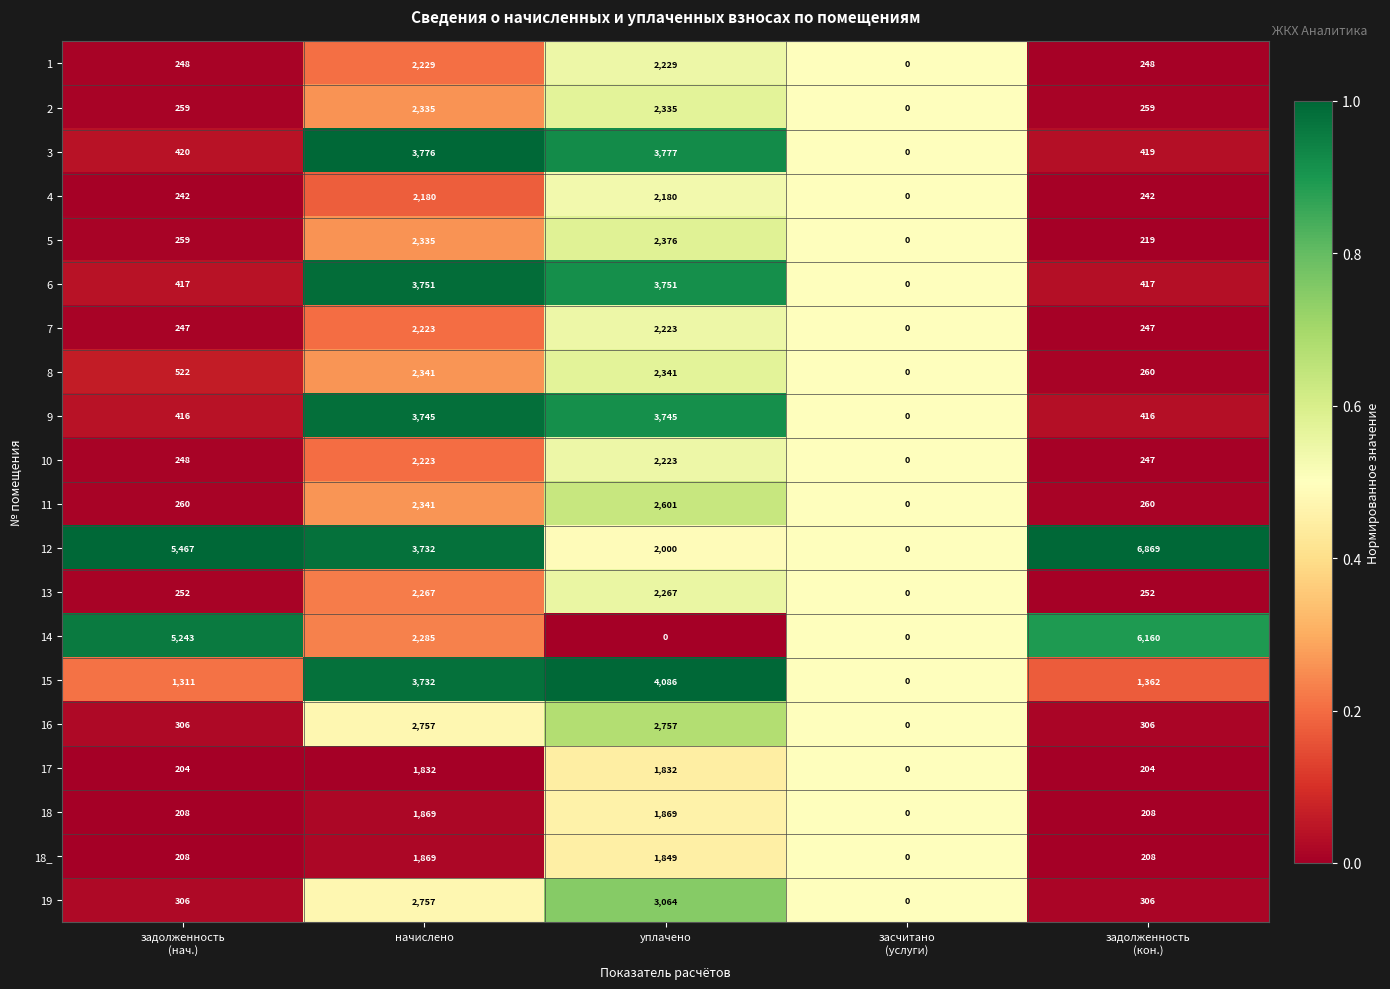

Read the 4 value at начислено.

2180